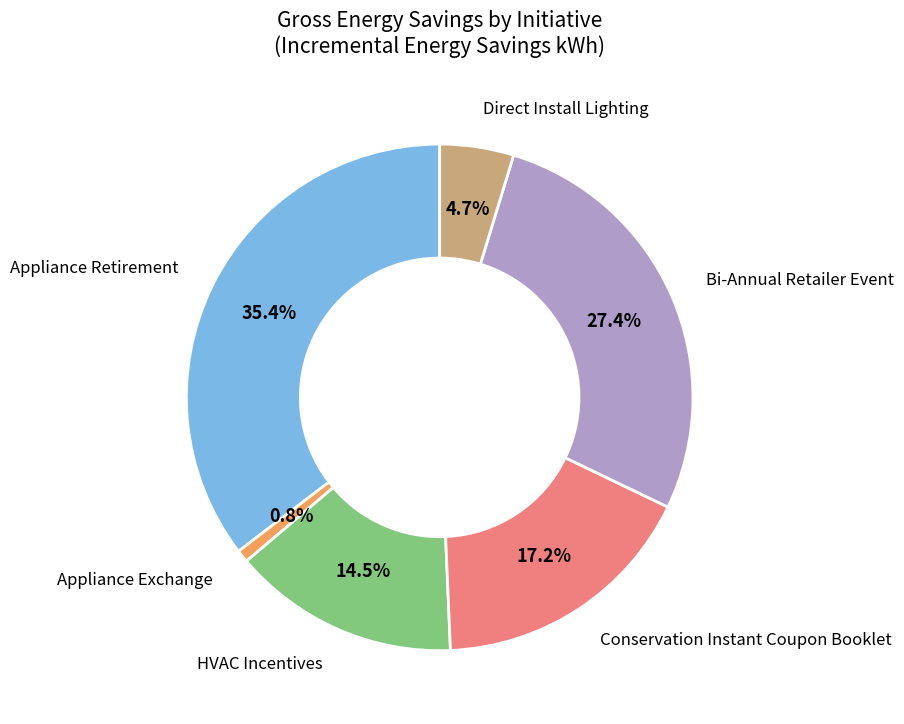

The Direct Install Lighting slice represents 16% of the pie. True or false?

False